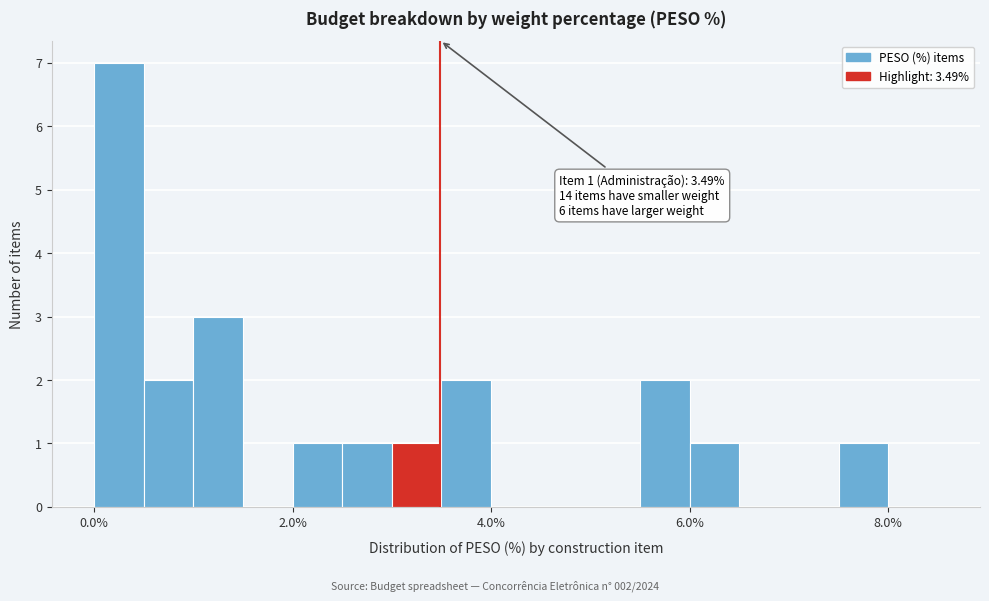

Around what value on the x-axis is the tallest bar? Give the approximate position of its centre, as read against the axis.

0.2